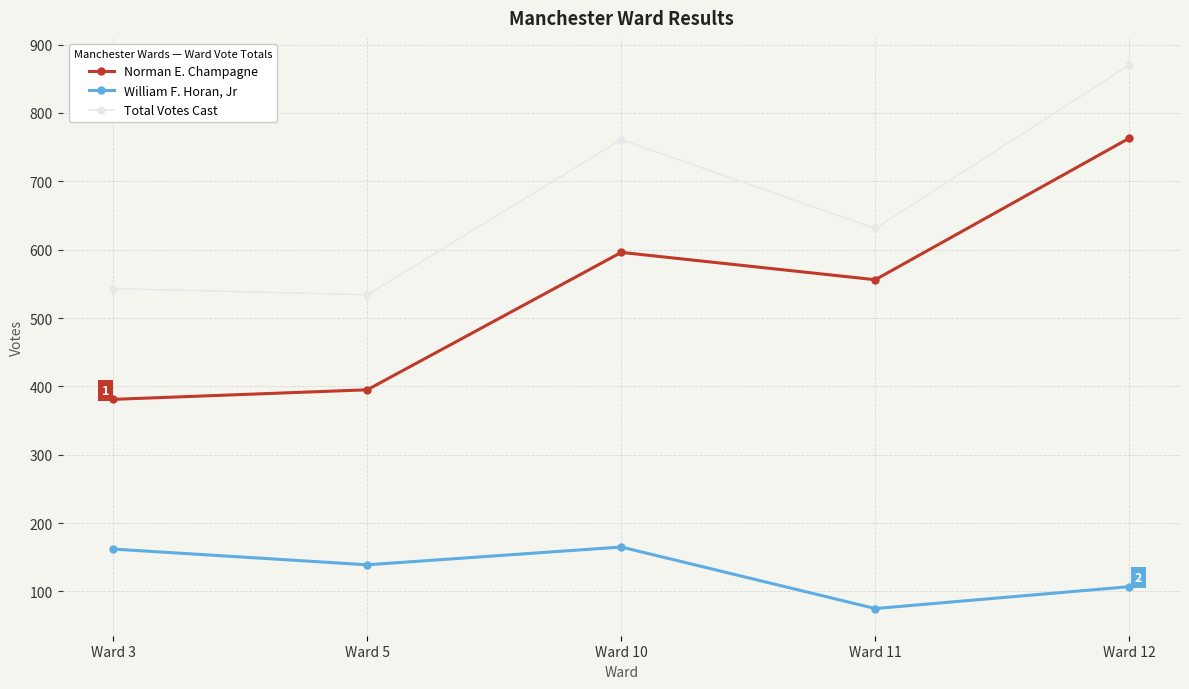

Which label corresponds to the smallest value in the chart?

Ward 11